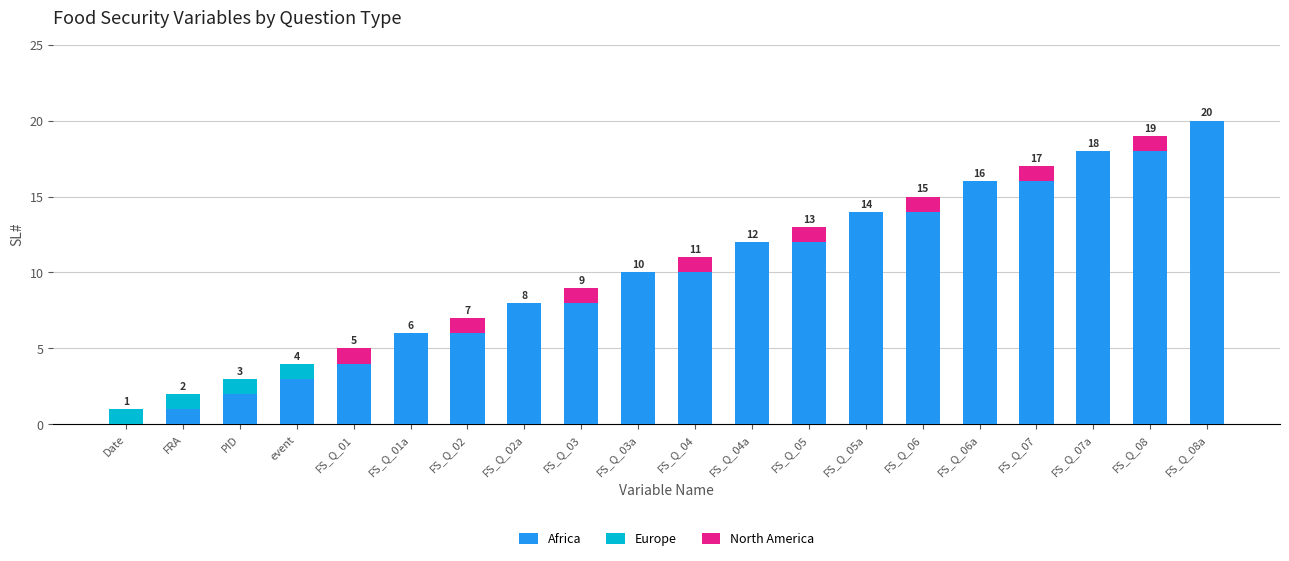

Rank the series at FS_Q_08a from highest to lowest value.

Africa, Europe, North America